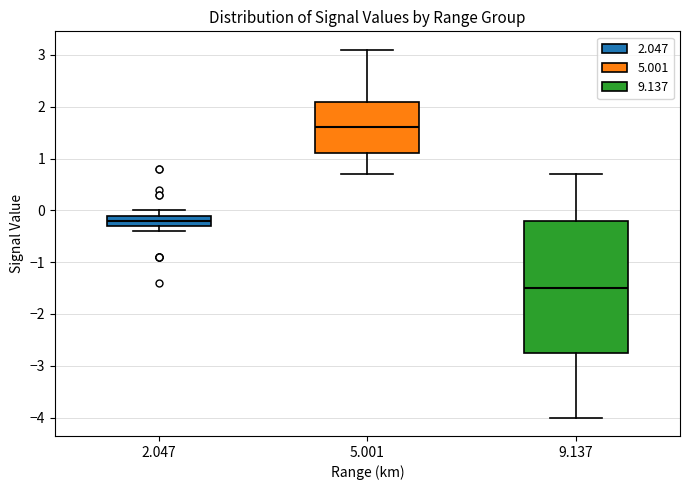

Reading left to right, transcribe this box plot: for each box, give where its median line is, the range the box spans, and where its two whiskers end, as read against the y-axis. The values are not printed on the chart, so give them approximately, as read against the axis.

2.047: median -0.2, box -0.3 to -0.1, whiskers -0.4 to 0.0
5.001: median 1.6, box 1.1 to 2.1, whiskers 0.7 to 3.1
9.137: median -1.5, box -2.7 to -0.2, whiskers -4.0 to 0.7